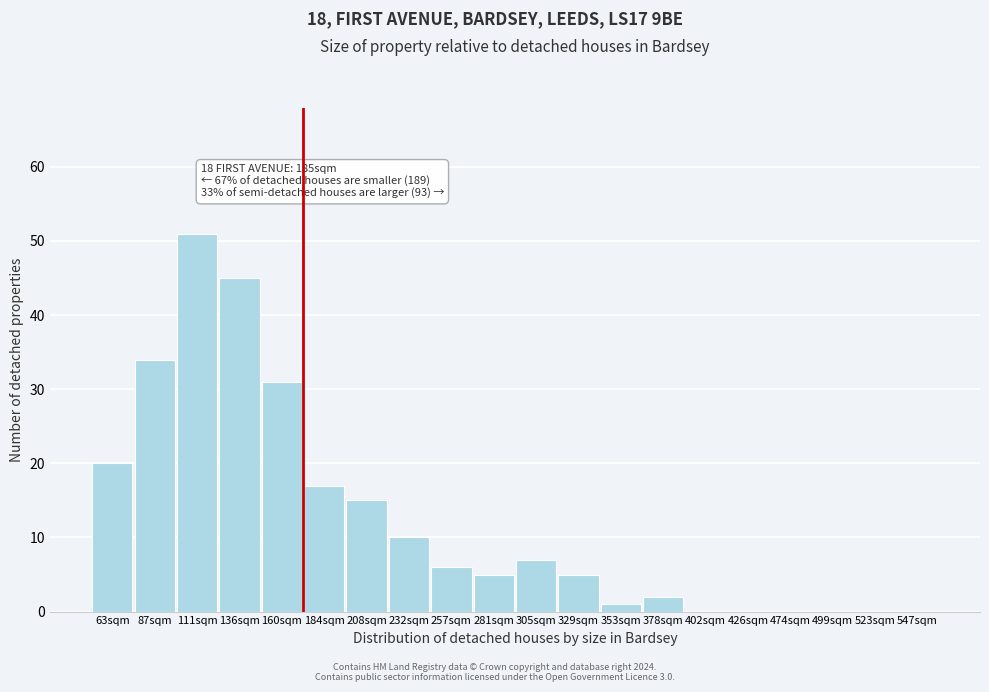

Reading left to right, extract all data points from this chart.

63sqm=20	87sqm=34	111sqm=51	136sqm=45	160sqm=31	184sqm=17	208sqm=15	232sqm=10	257sqm=6	281sqm=5	305sqm=7	329sqm=5	353sqm=1	378sqm=2	402sqm=0	426sqm=0	474sqm=0	499sqm=0	523sqm=0	547sqm=0